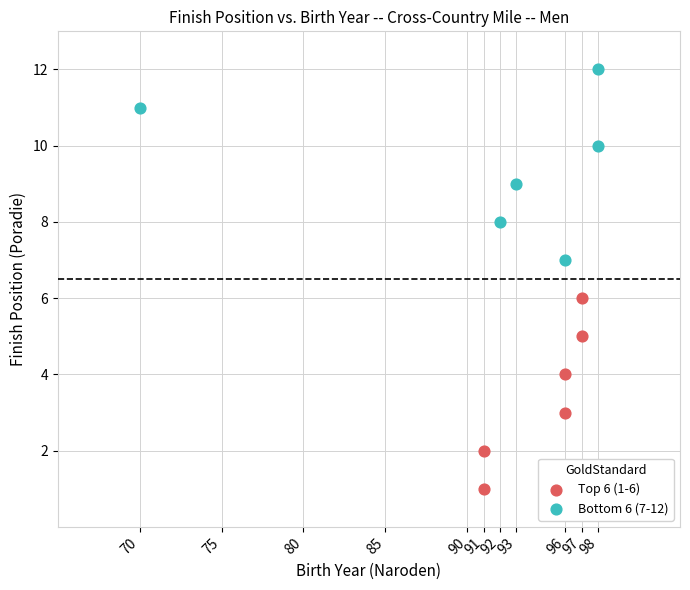

Which series reaches the maximum Y coordinate?

Bottom 6 (7-12)